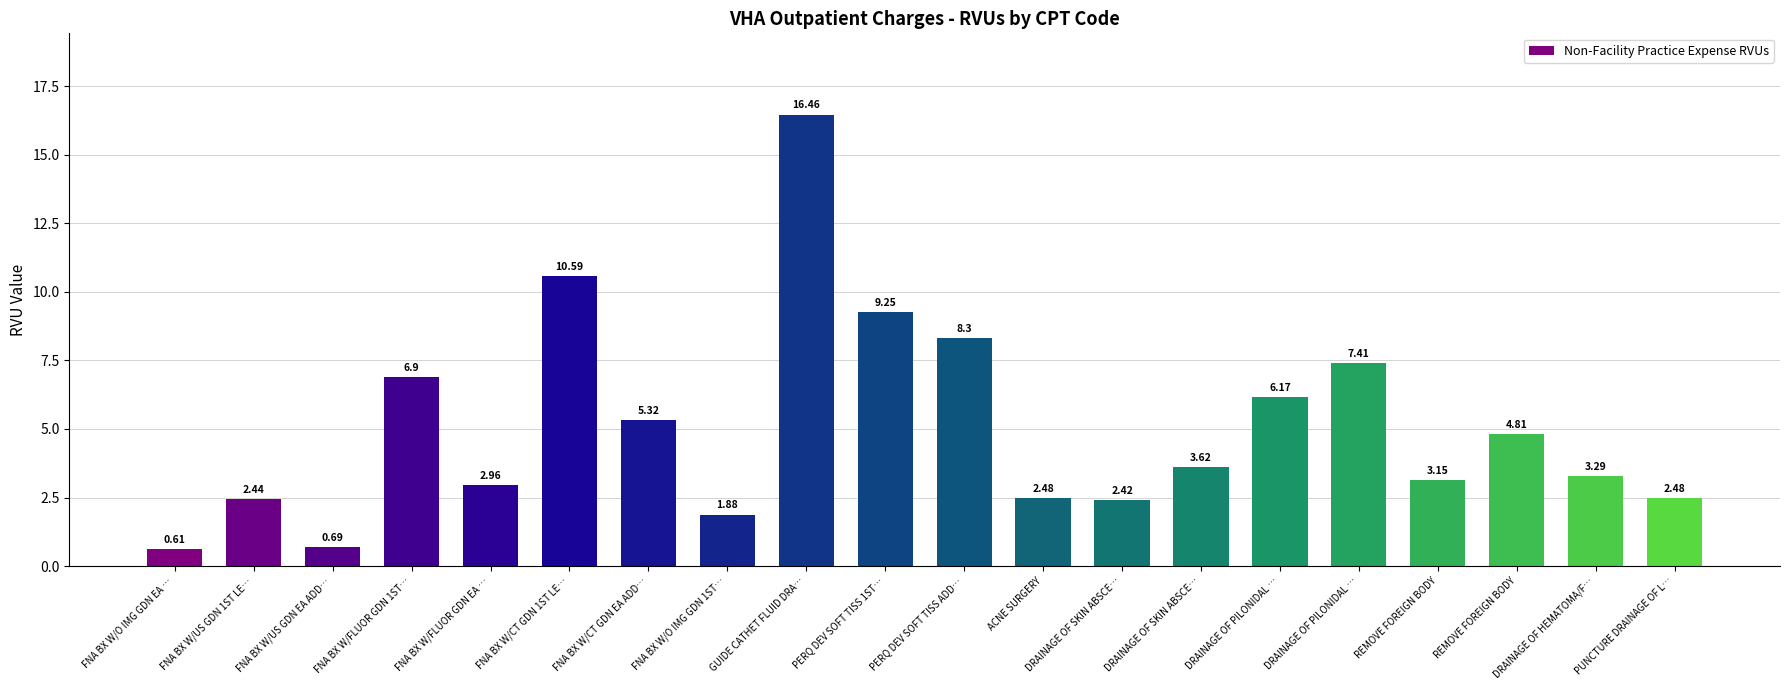

What value does the data have at FNA BX W/O IMG GDN EA …?

0.6